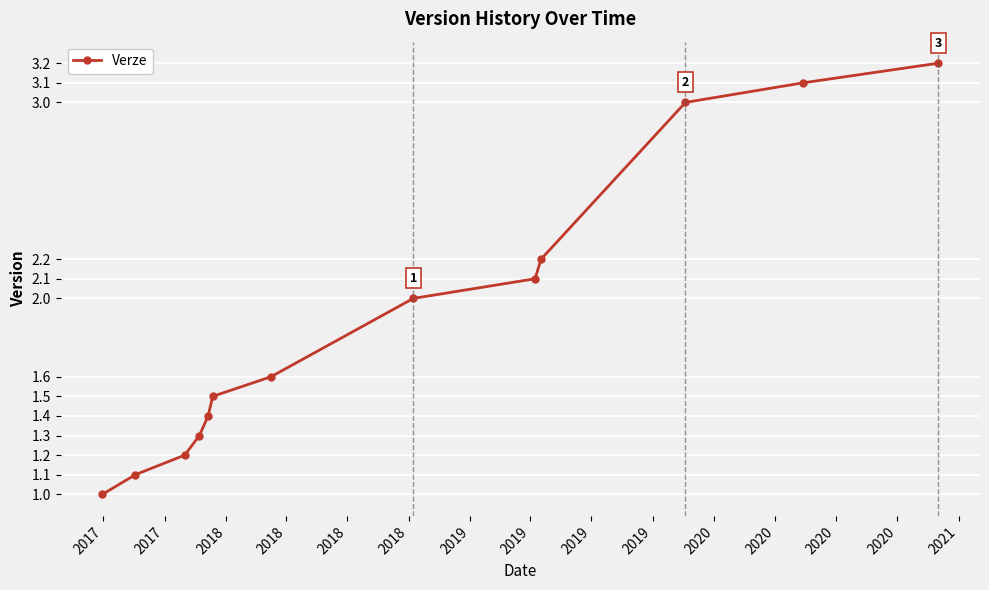

What is the sum of all values?

24.7